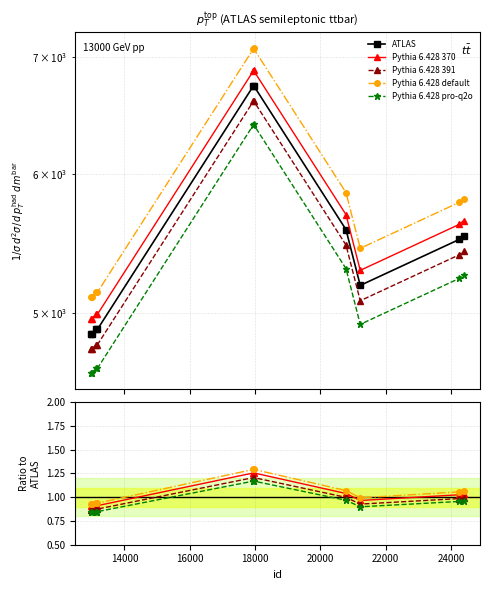

What is the difference between the maximum and second lowest values in the ATLAS series?

1879.0